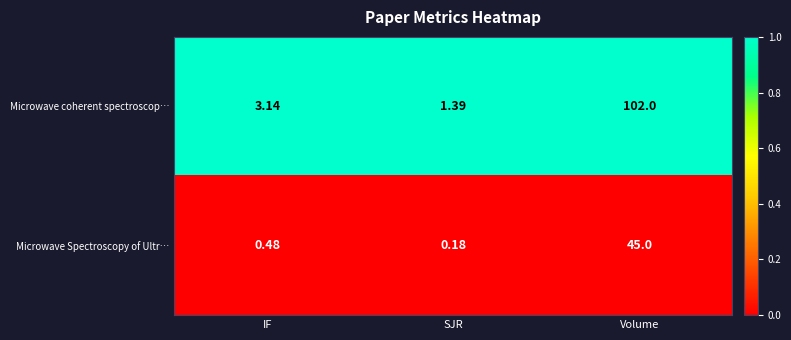

What is the difference between the highest and lowest values at IF?

2.7